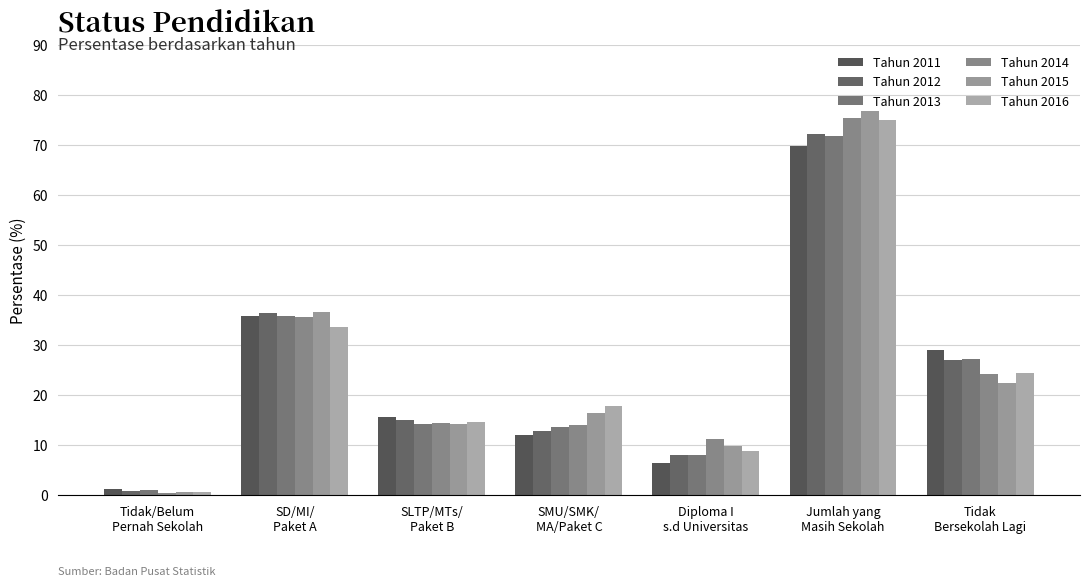

Which series has the widest spread of values?

Tahun 2015